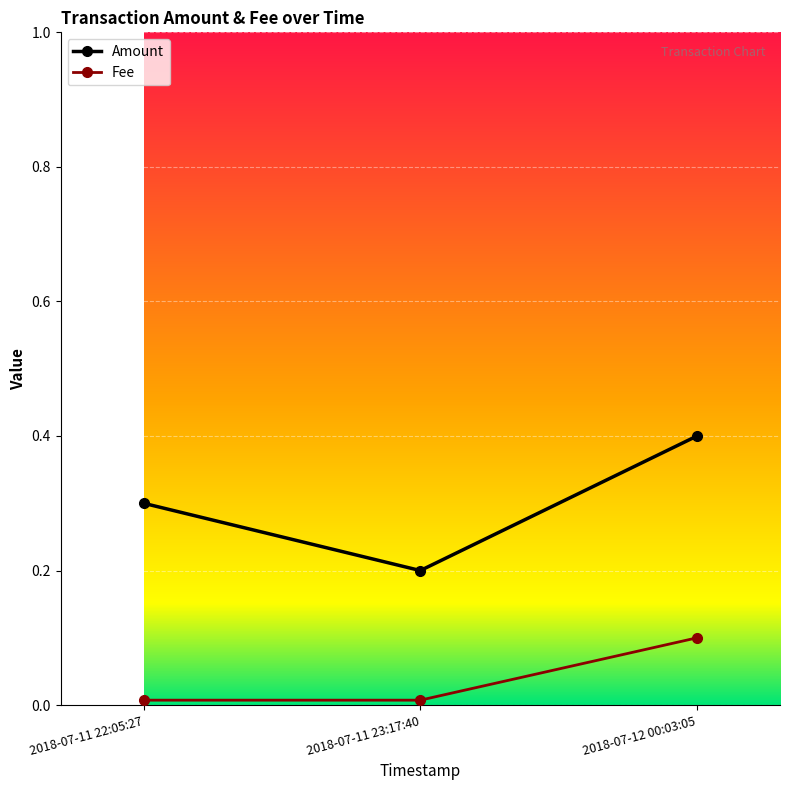

Rank the series by their maximum value, from lowest to highest.

Fee, Amount